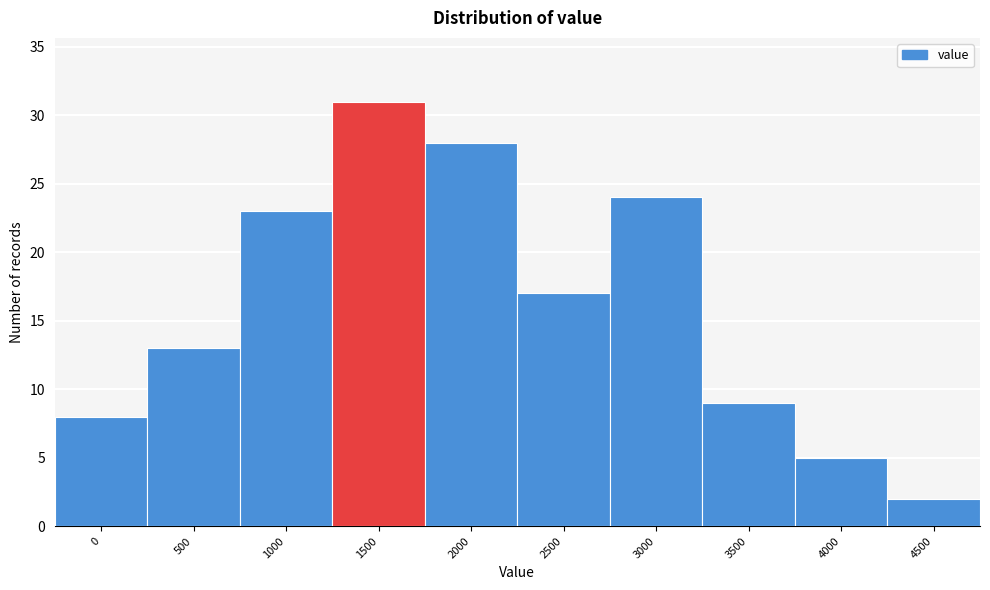

Reading left to right, transcribe all the data shown in this chart.

0=8	500=13	1000=23	1500=31	2000=28	2500=17	3000=24	3500=9	4000=5	4500=2